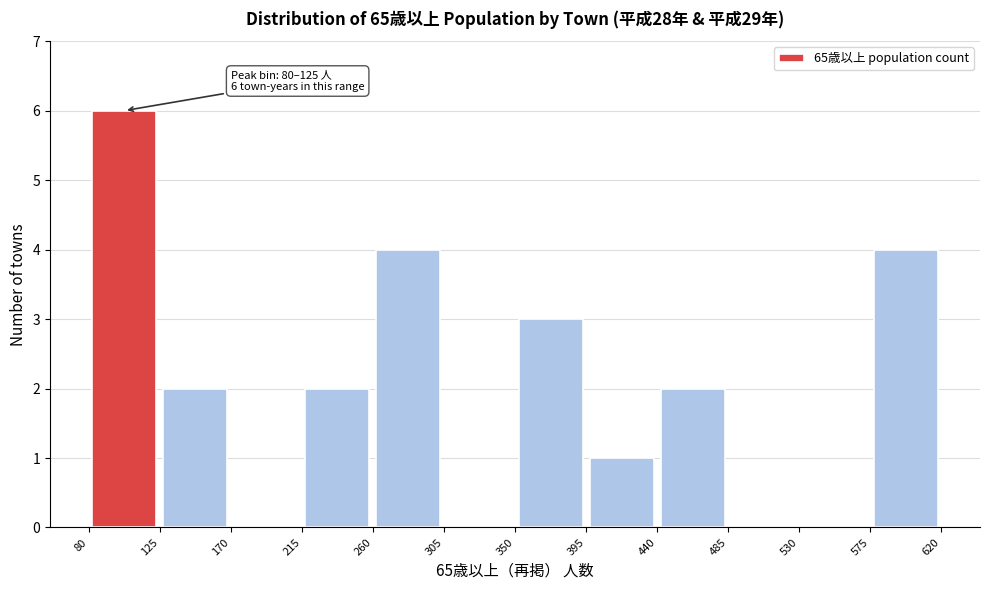

Over which range of the x-axis is the bar tallest?

80 to 125